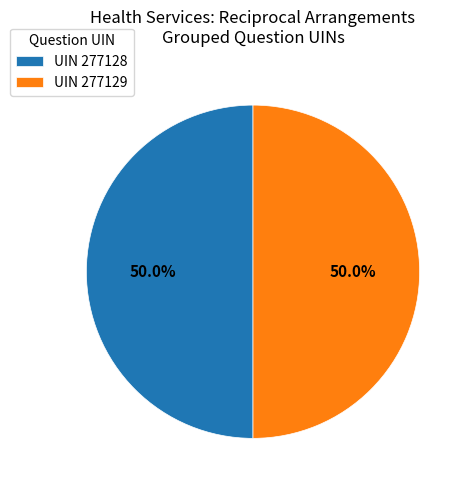

What is the ratio of the value at UIN 277129 to the value at UIN 277128?

1.0